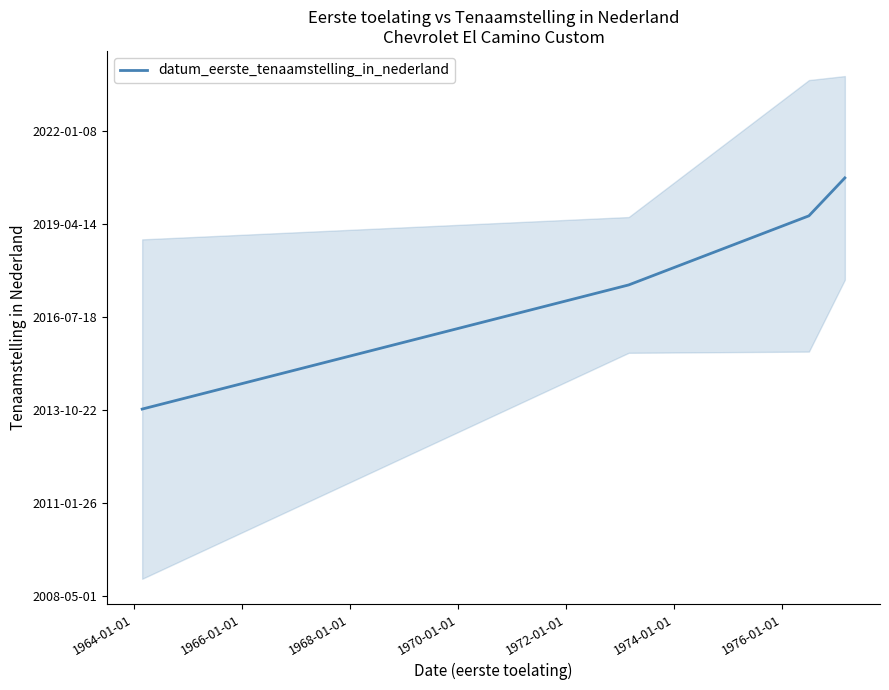

How many data points are less than 18086?

2